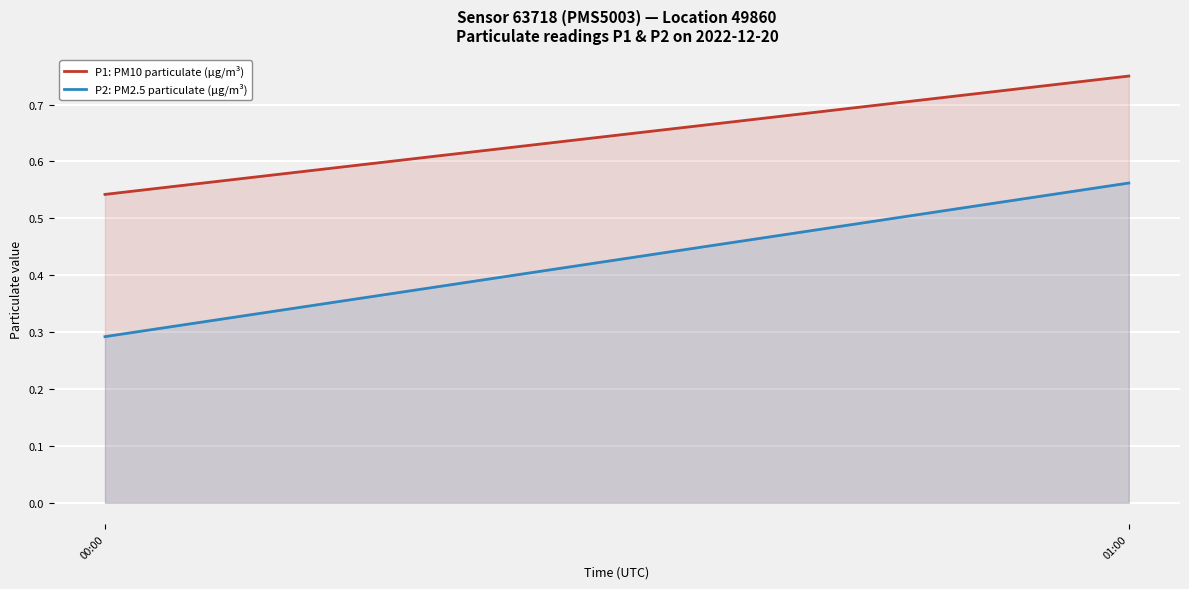

How many P1: PM10 particulate (µg/m³) values are between 0 and 1?

2